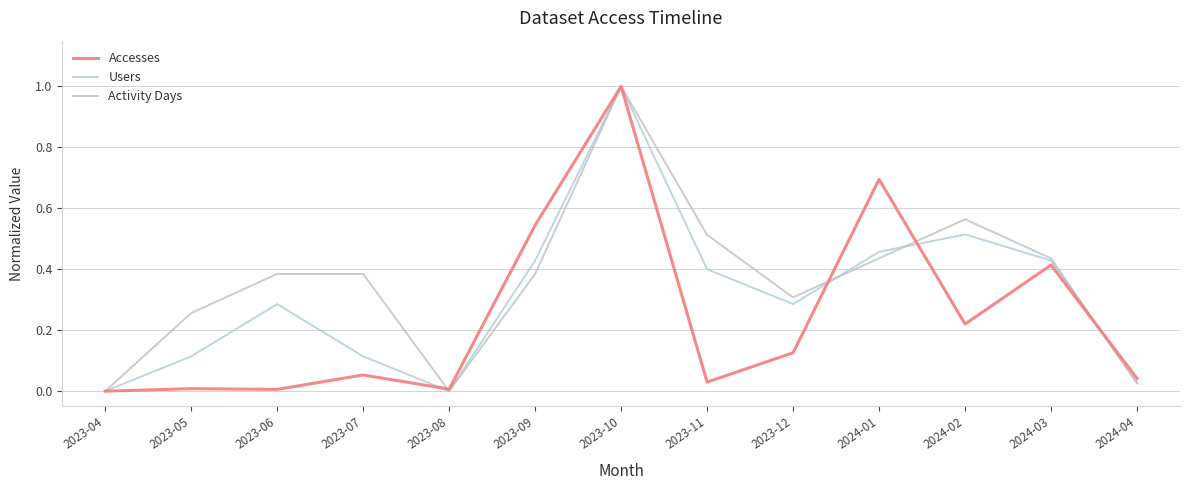

True or false: Accesses has a value of 0.0 at 2023-08.

False